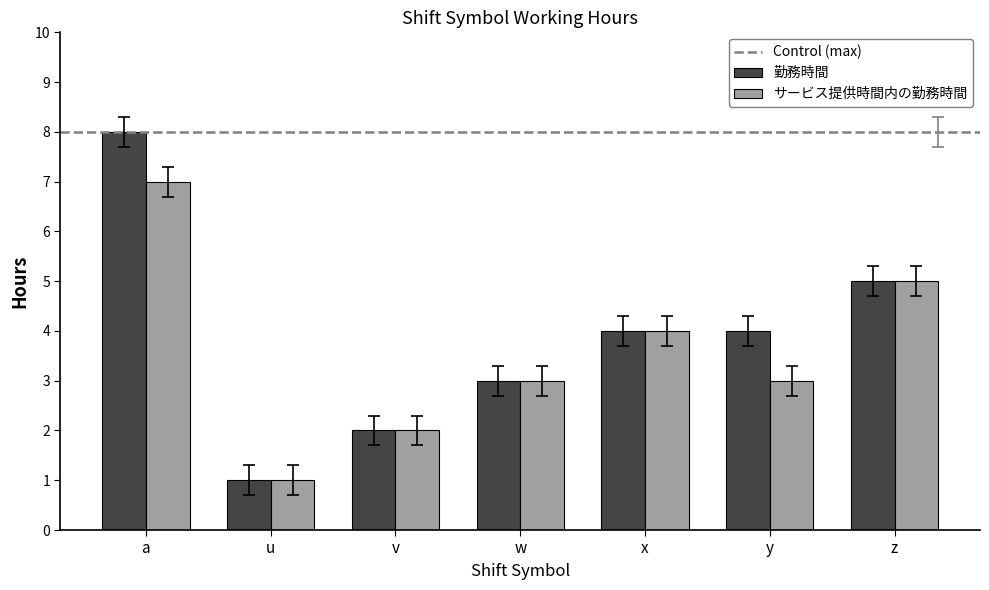

Reading right to left, what are all the values shown in this chart?

勤務時間: 5	4	4	3	2	1	8
サービス提供時間内の勤務時間: 5	3	4	3	2	1	7